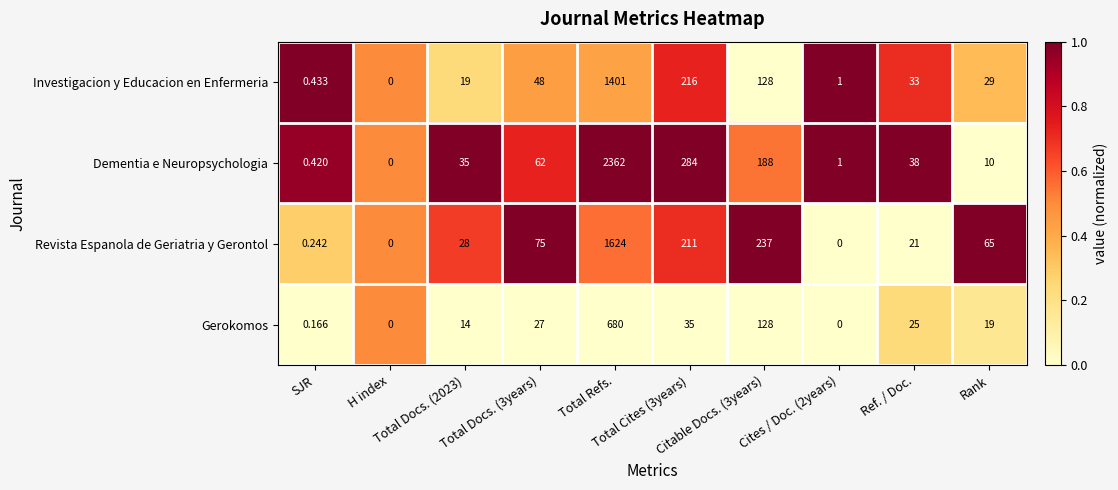

Which series has the largest total across all categories?

Dementia e Neuropsychologia